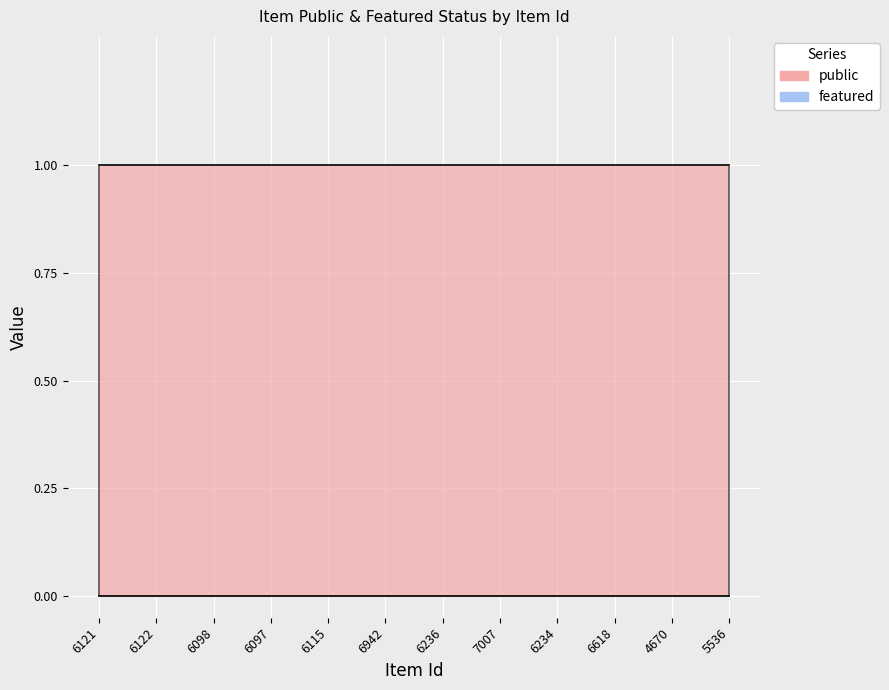

True or false: featured and public cross at least once.

False